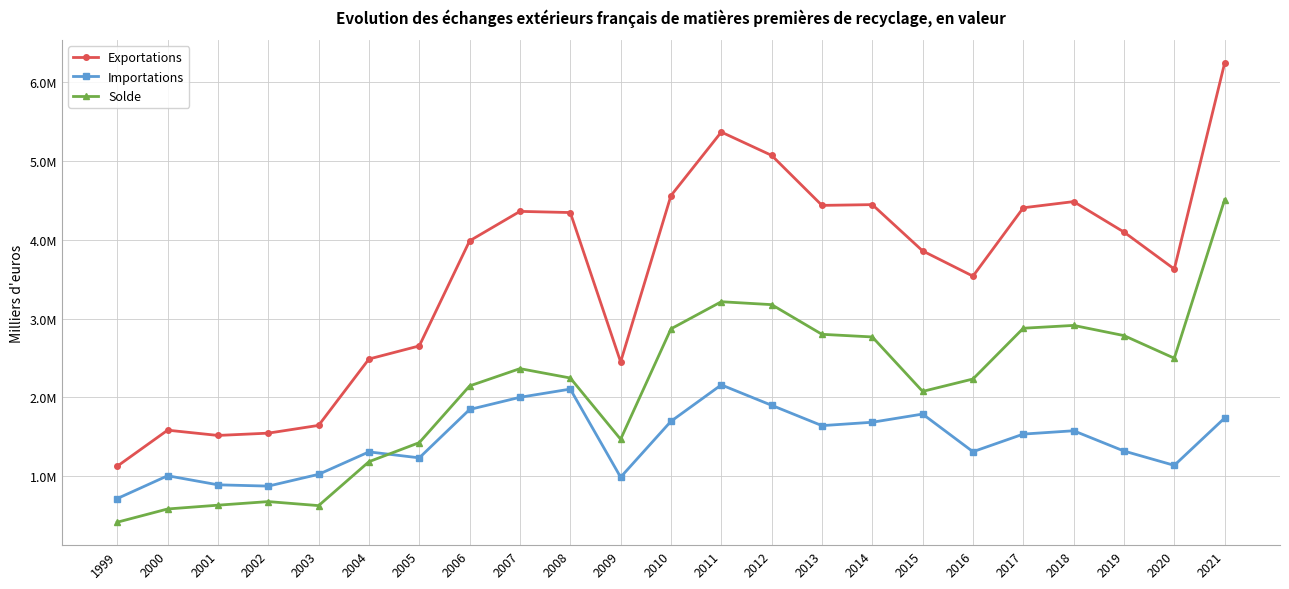

What are all the series names shown in the legend?

Exportations, Importations, Solde